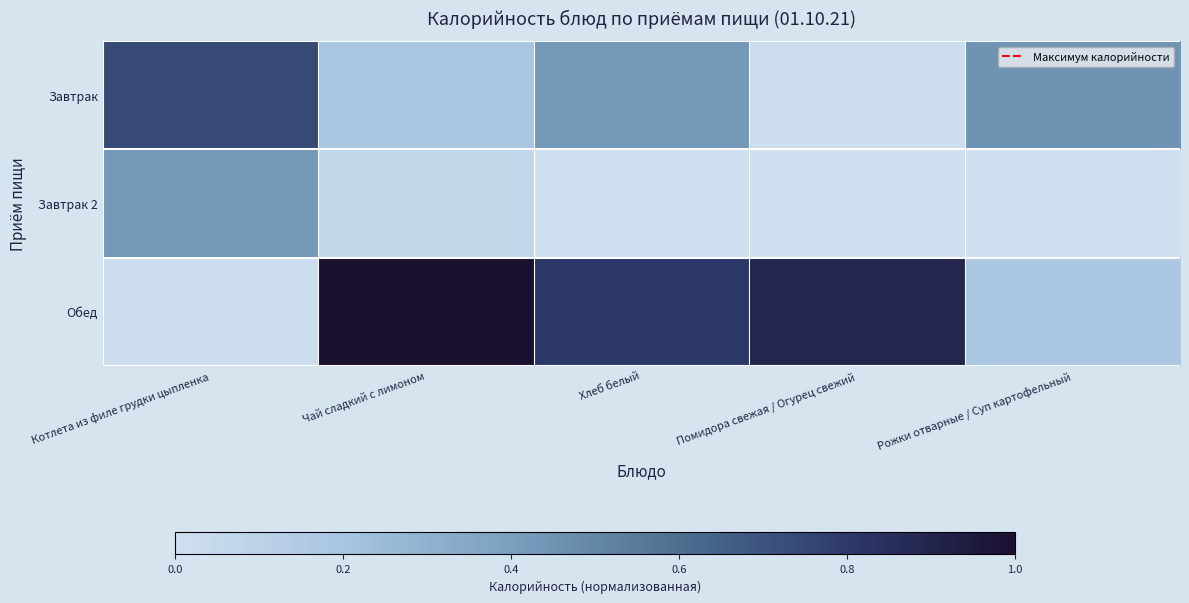

Rank the series by their average value, from highest to lowest.

Обед, Завтрак, Завтрак 2